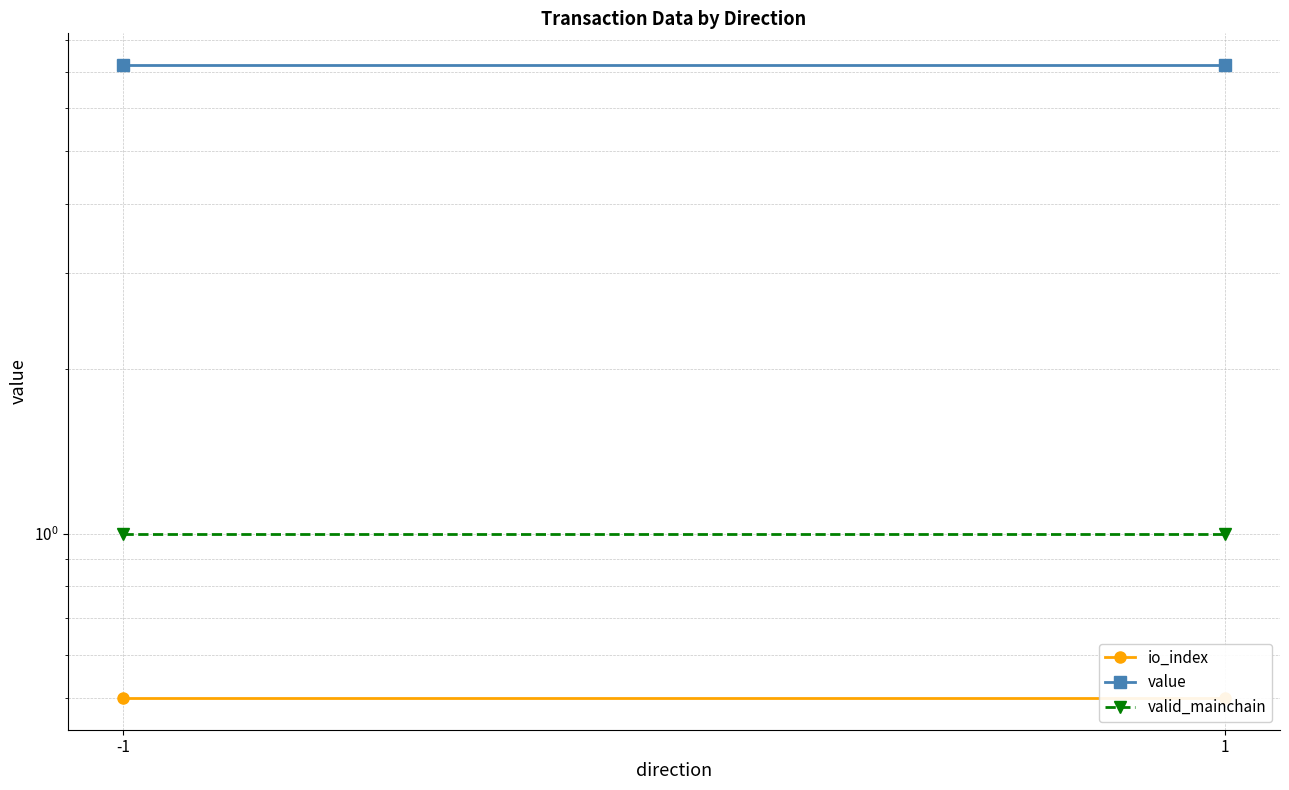

True or false: value has a value of 7.2 at 1.

True